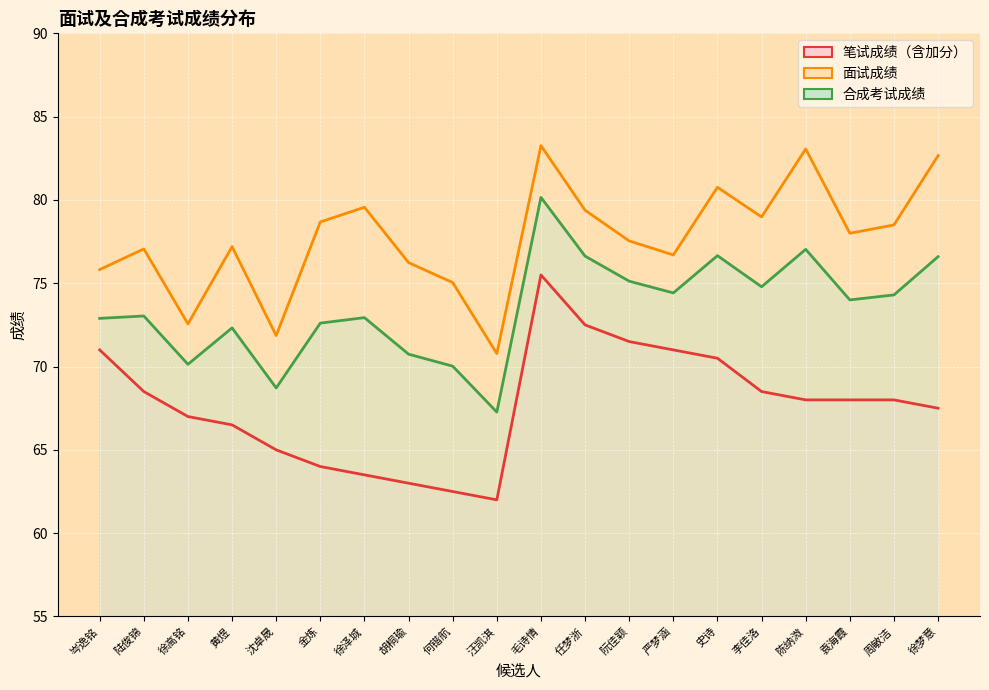

Rank the series at 陆俊锦 from highest to lowest value.

面试成绩, 合成考试成绩, 笔试成绩（含加分）